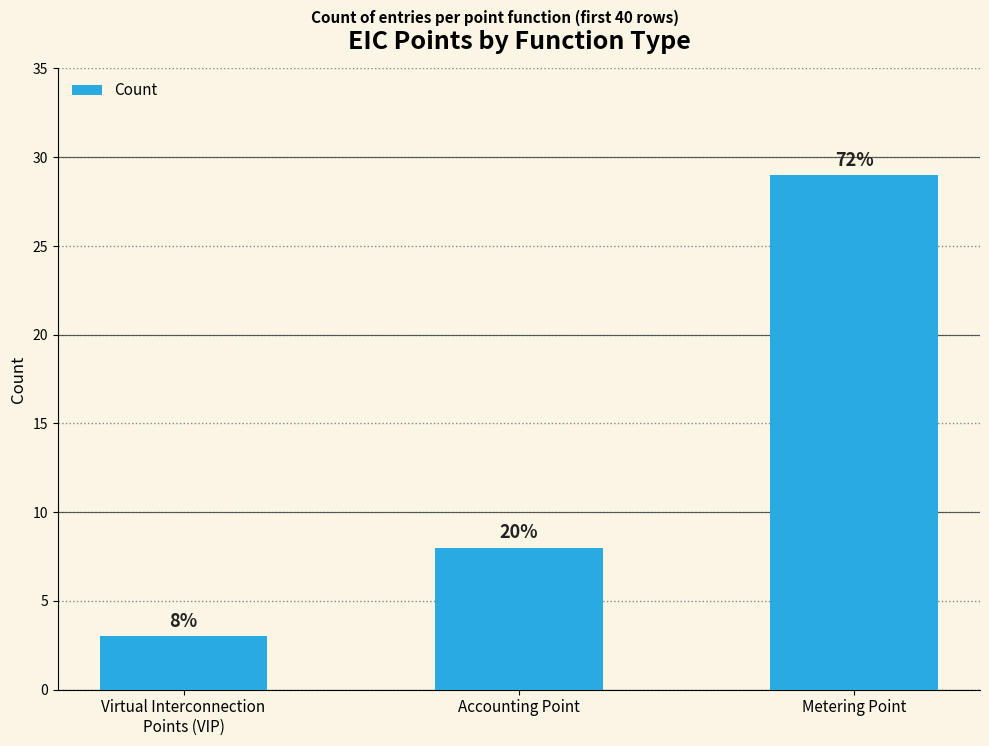

Are the bars horizontal?

No